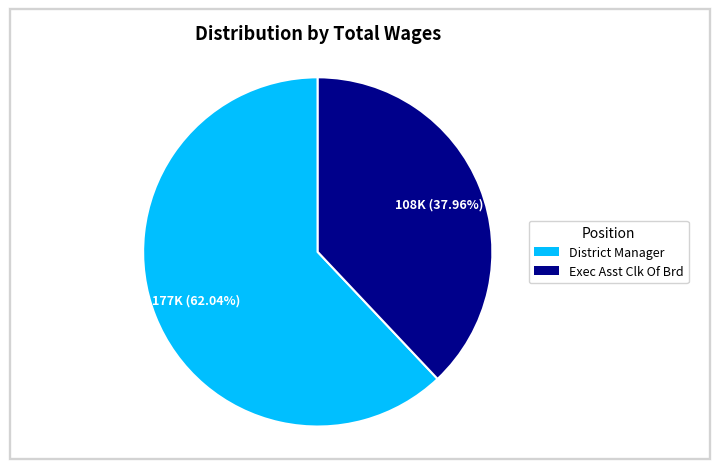

Is there a majority slice in this chart?

Yes